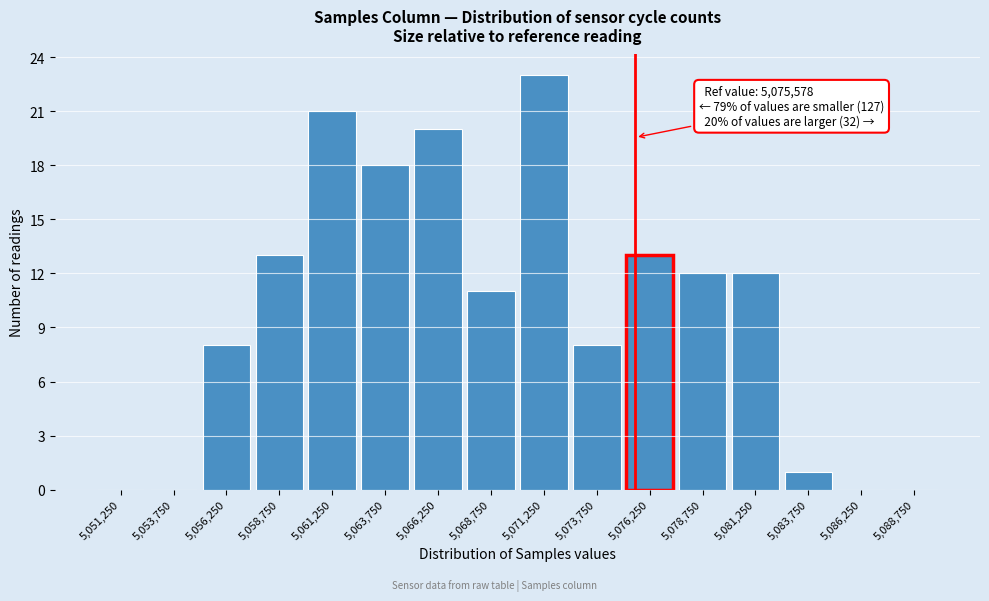

Over which range of the x-axis is the bar tallest?

5070000 to 5072500